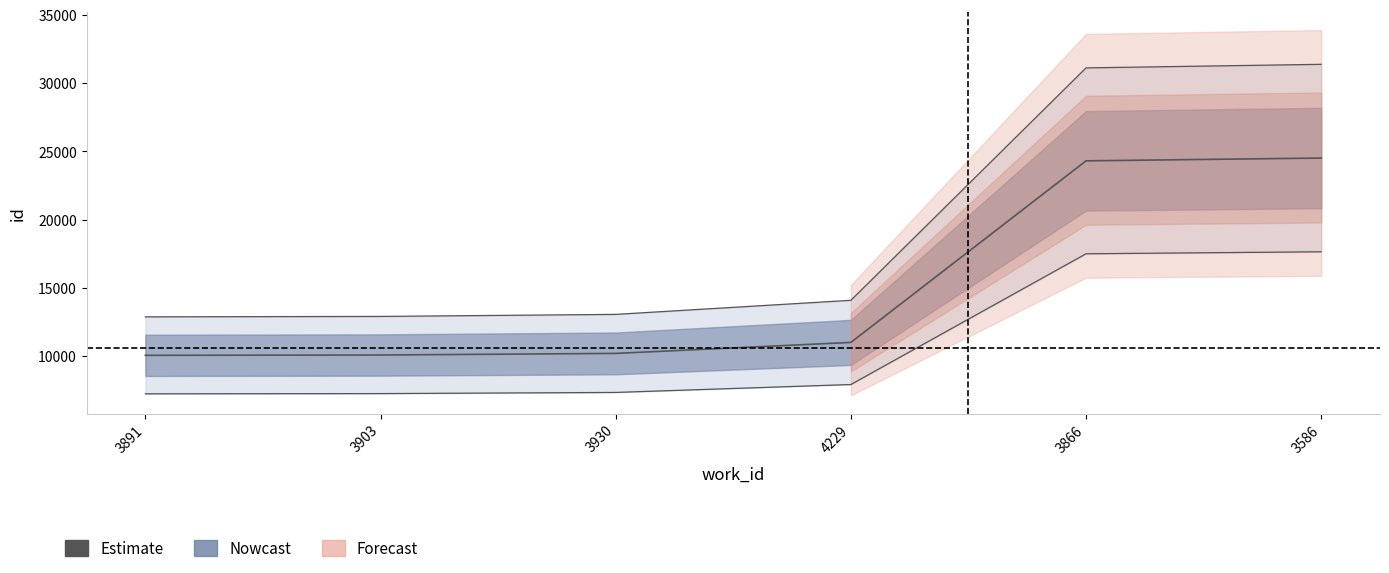

Rank the categories by value from highest to lowest.

3586, 3866, 4229, 3930, 3903, 3891